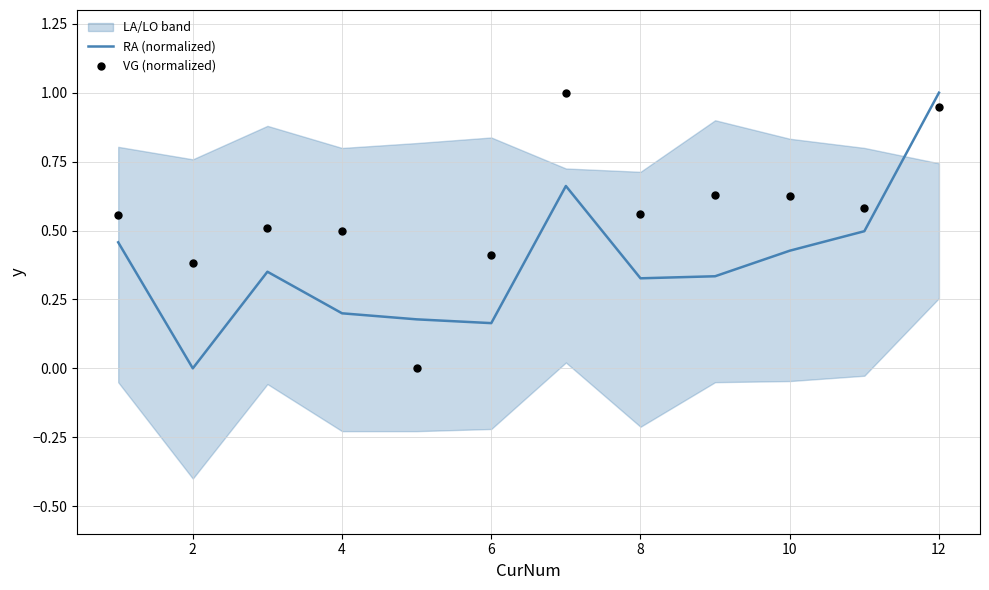

The value of RA (normalized) at 8 is 0.1. True or false?

False